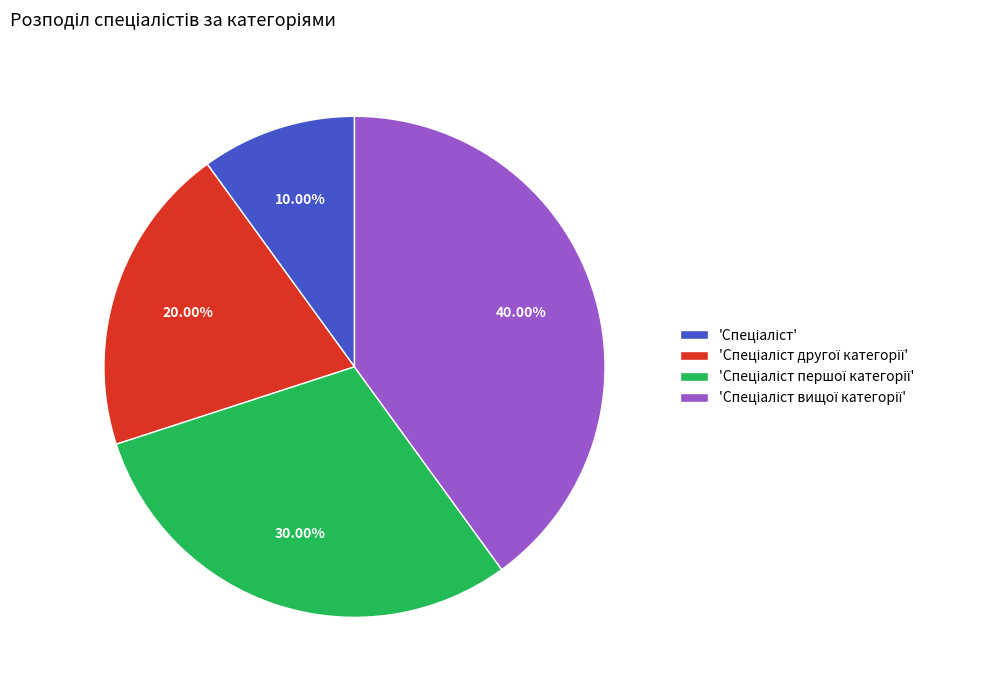

Is there a majority slice in this chart?

No